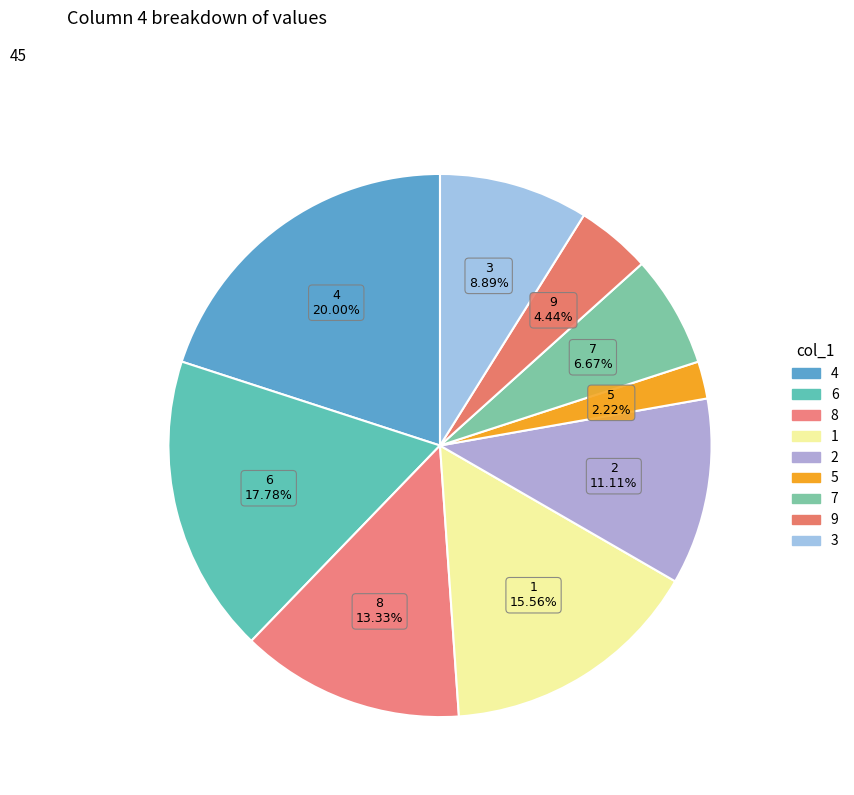

Rank the categories by value from highest to lowest.

4, 6, 1, 8, 2, 3, 7, 9, 5